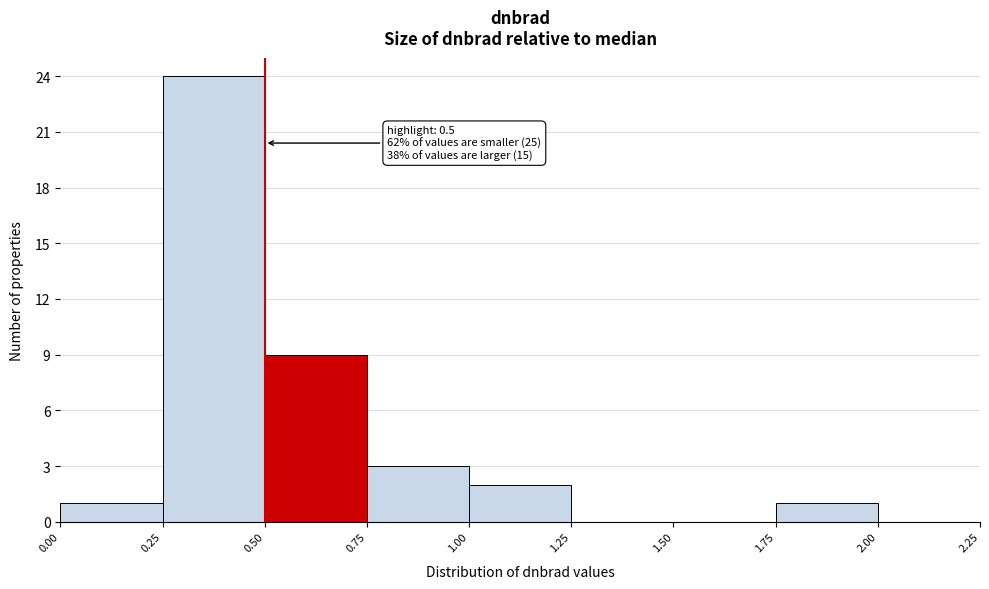

Over which range of the x-axis is the bar tallest?

0.25 to 0.50